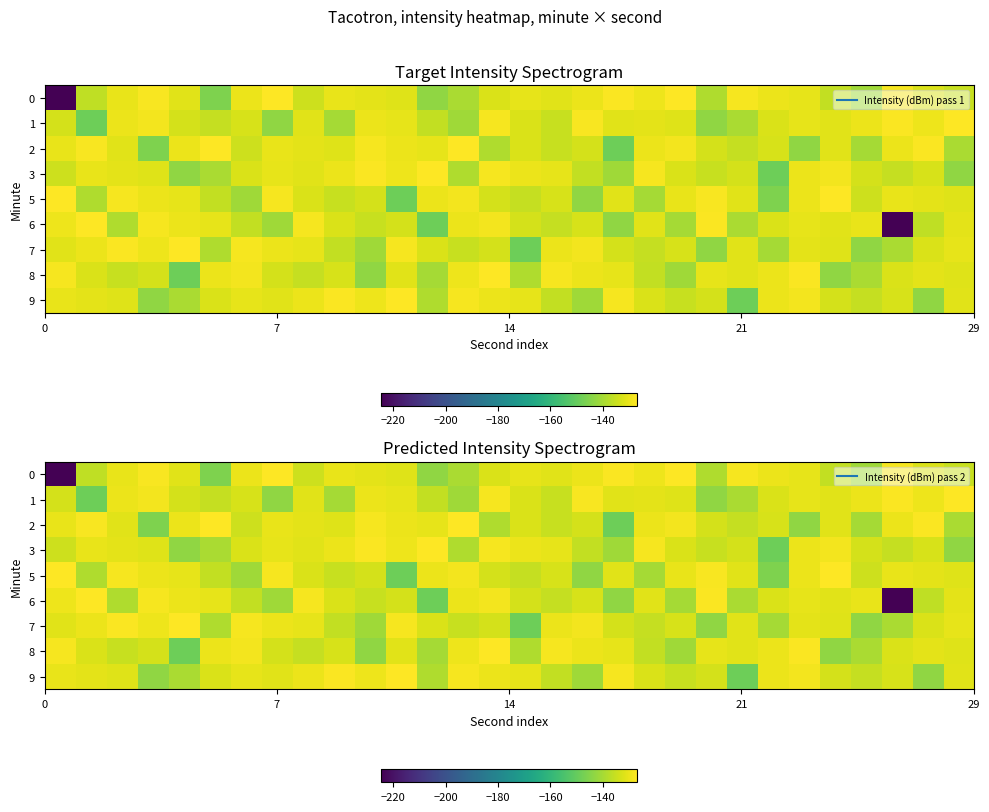

At which category does the chart reach its peak across all series?

7